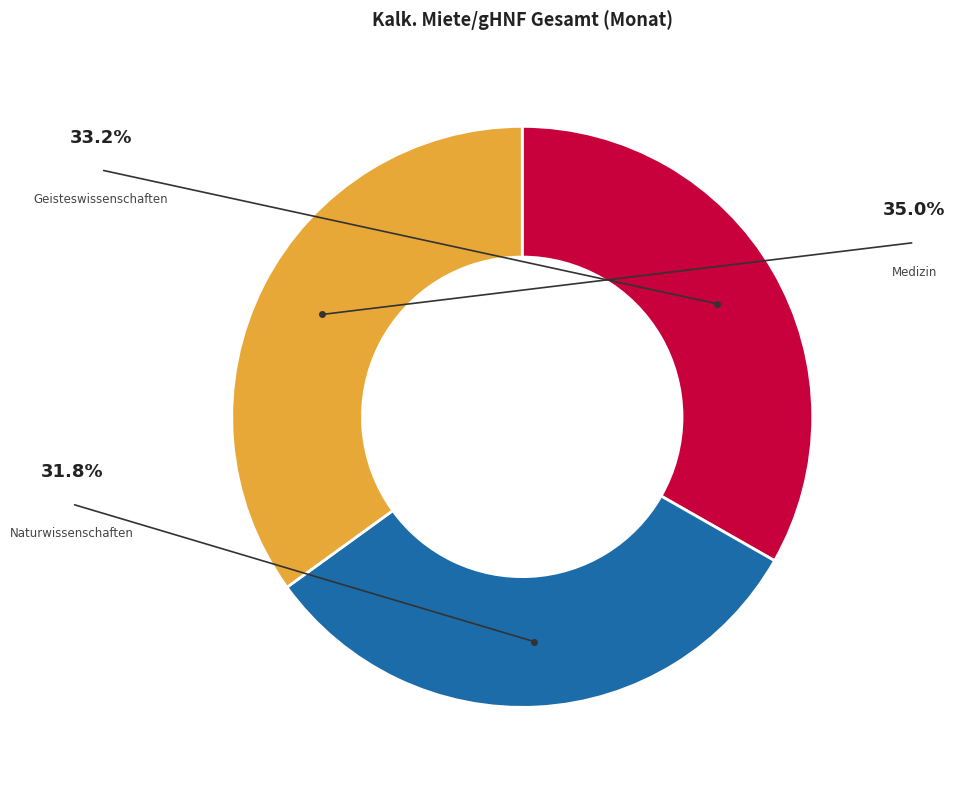

Does any single category account for the majority?

No